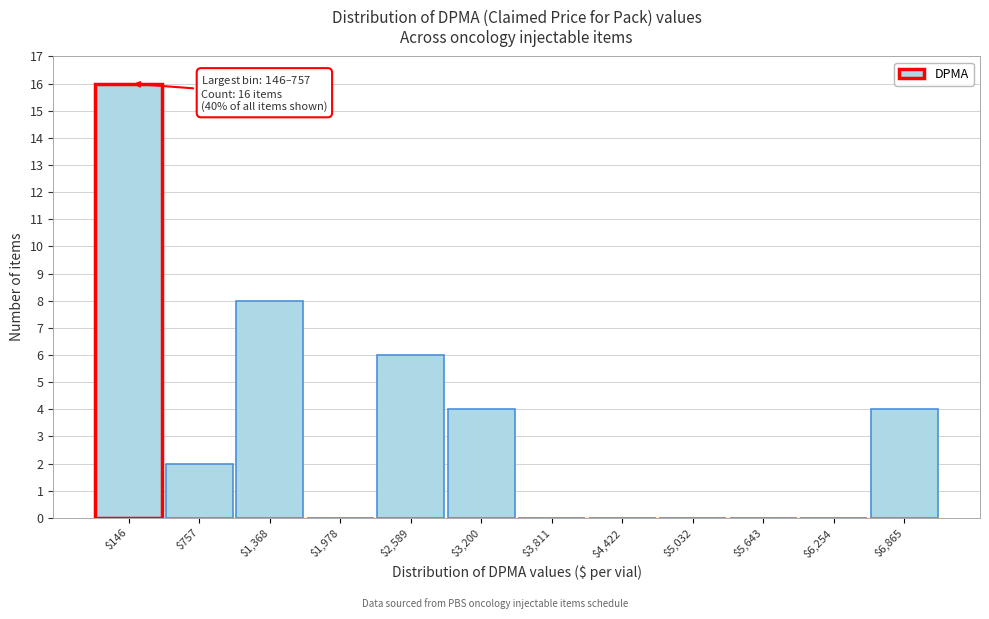

What is the maximum value shown in the chart?

16